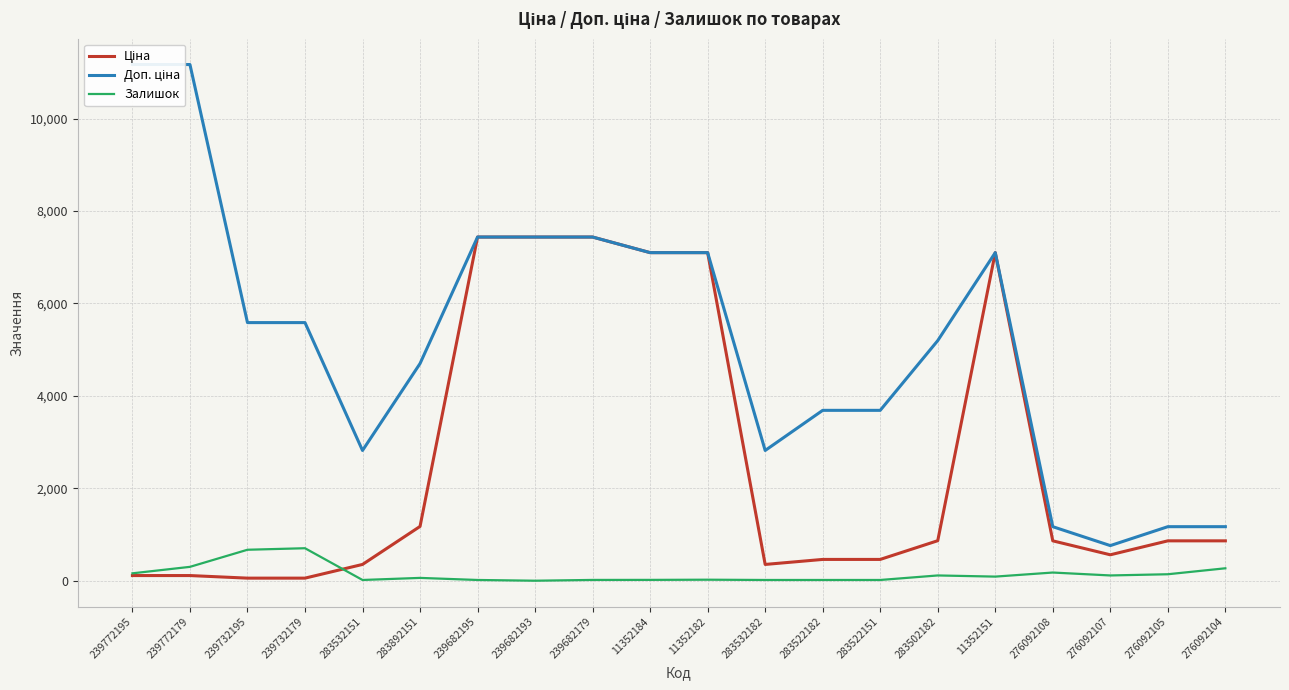

Count the number of data series in this chart.

3